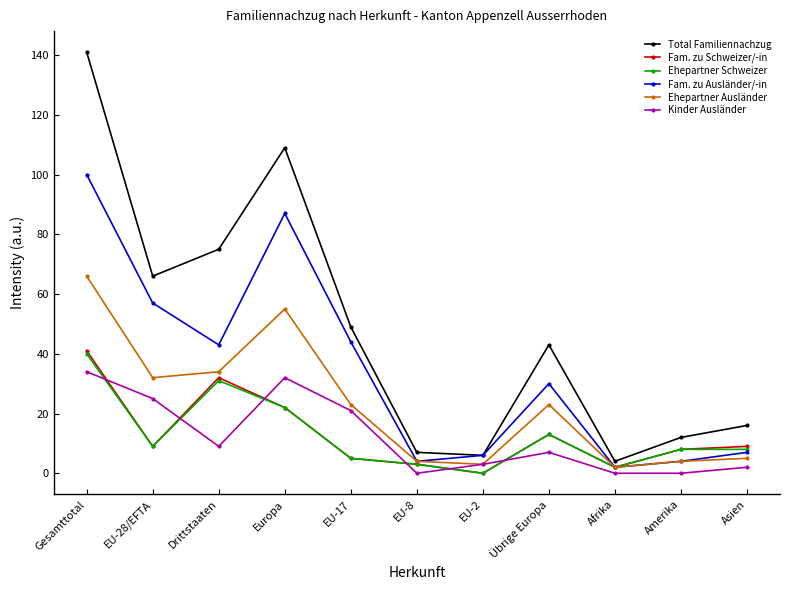

True or false: Fam. zu Schweizer/-in has more than 1 points higher than both neighbors.

True